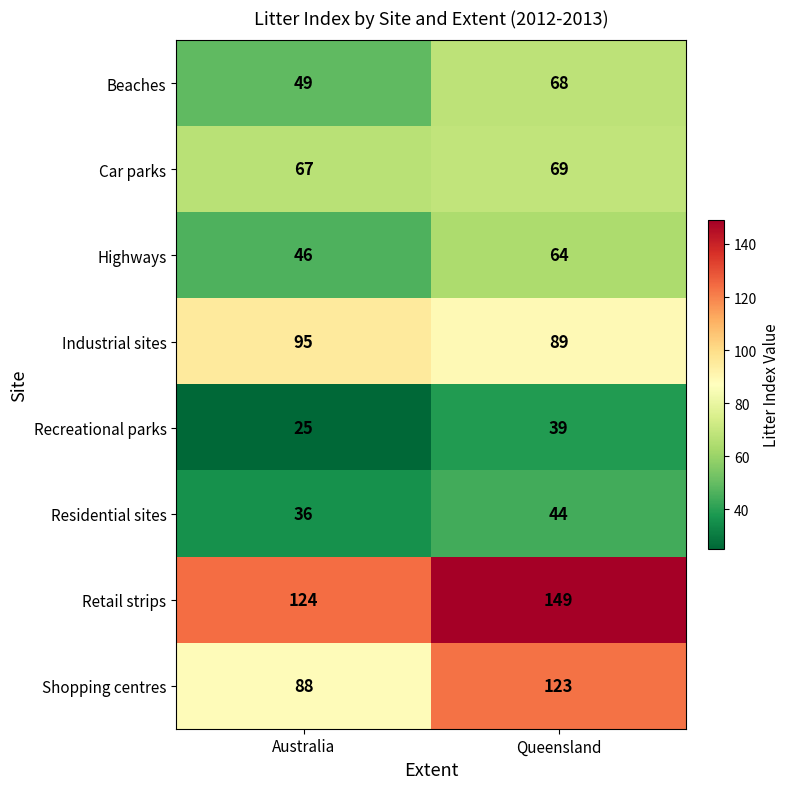

Is the value of Recreational parks at Australia greater than the value of Highways at Queensland?

No